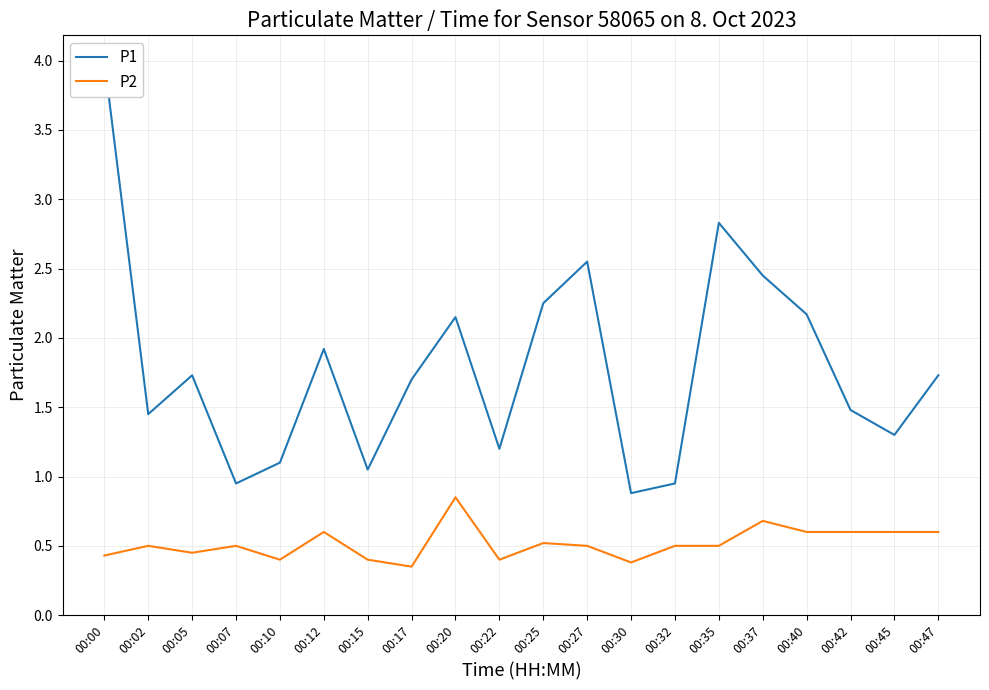

True or false: P1 and P2 cross at least once.

False